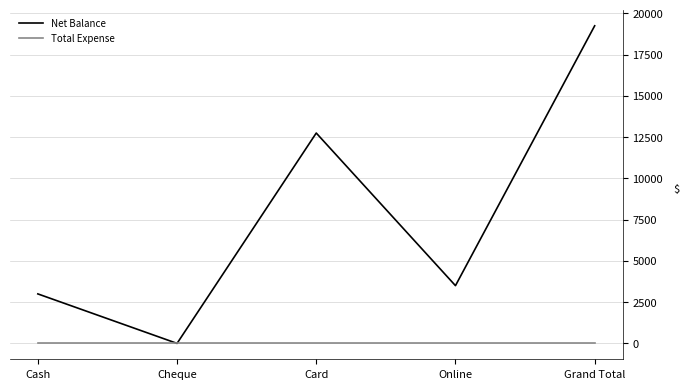

Is it true that Total Expense equals 0 at Online?

True